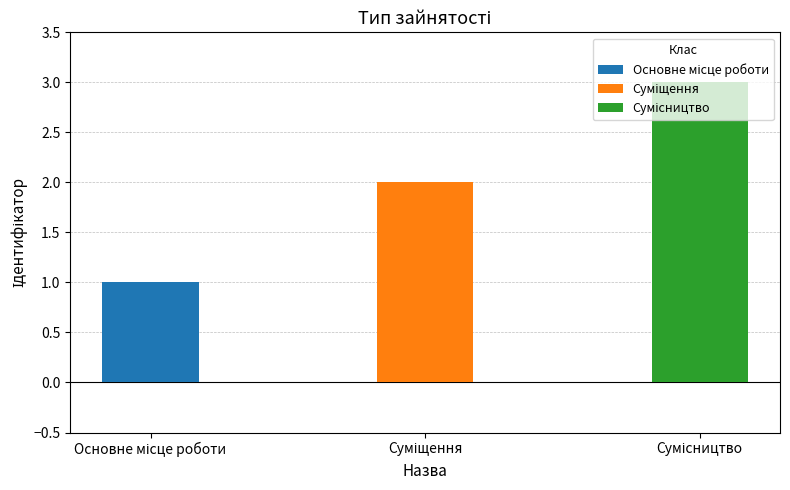

Where does the data first go above 2?

Сумісництво